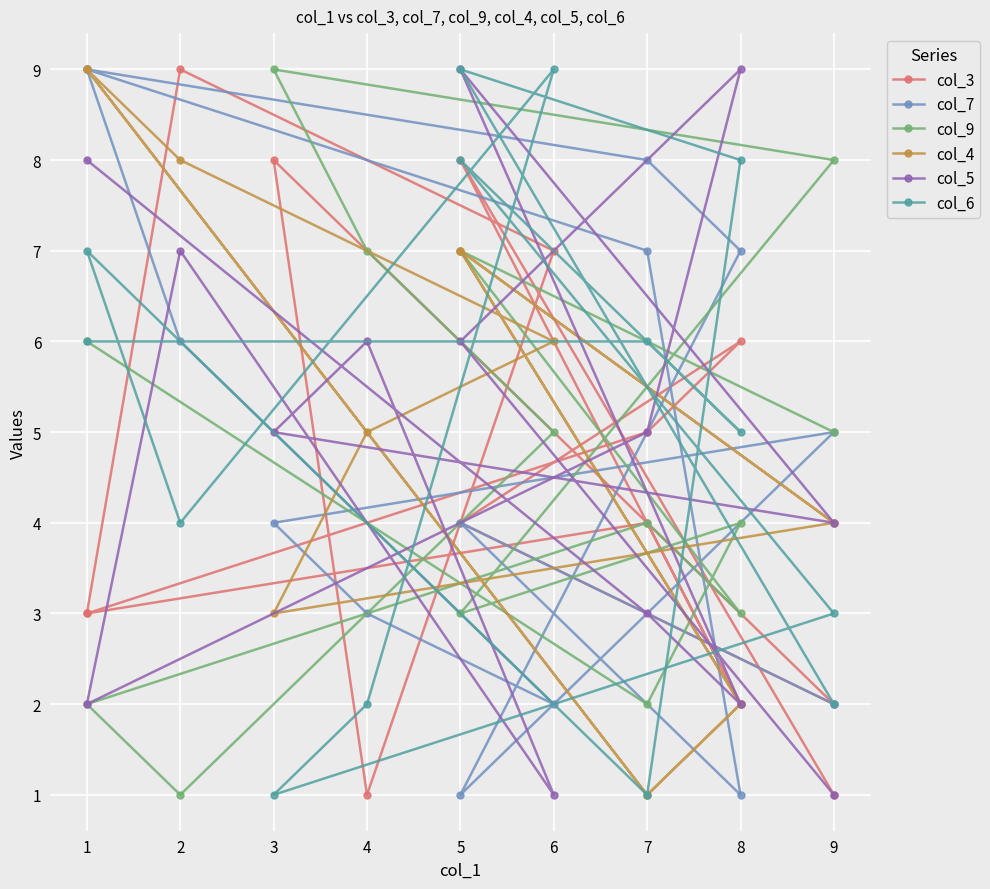

Is it true that col_5 equals 1 at 1?

False